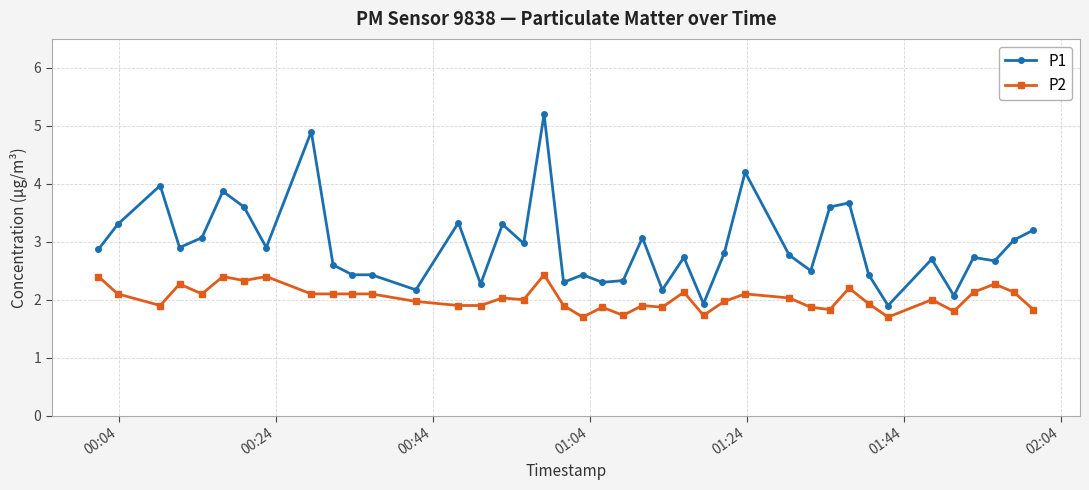

How many lines are shown in the chart?

2